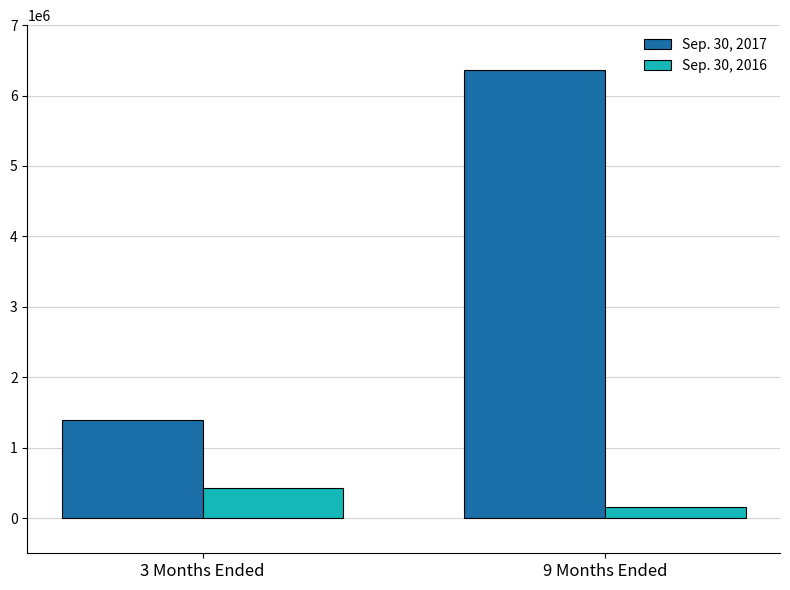

How many Sep. 30, 2017 values are between 1387326 and 6368529?

2